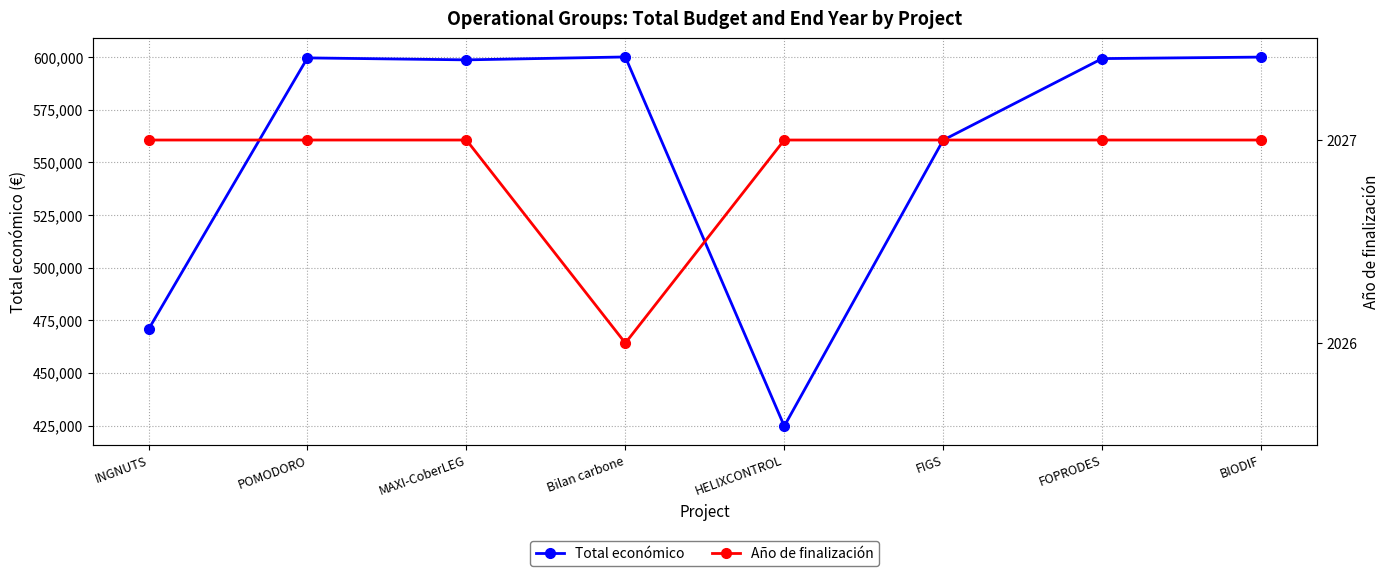

What is the difference between the highest and lowest values at POMODORO?

597513